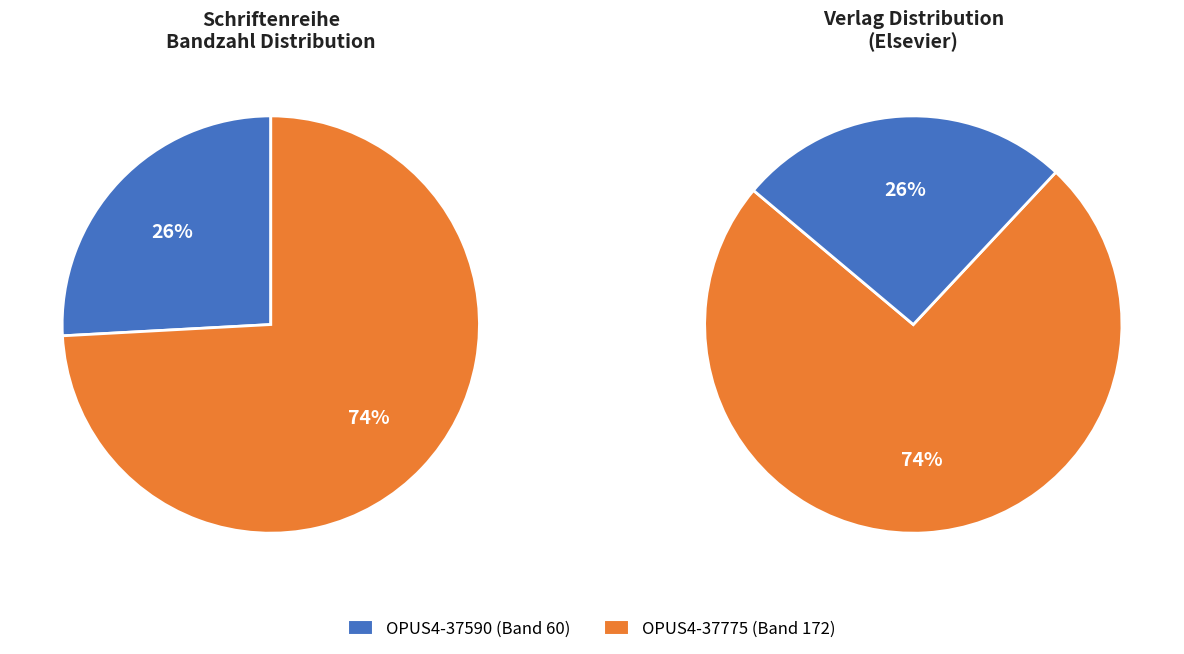

What percentage is the OPUS4-37590 slice, to the nearest percent?

26%